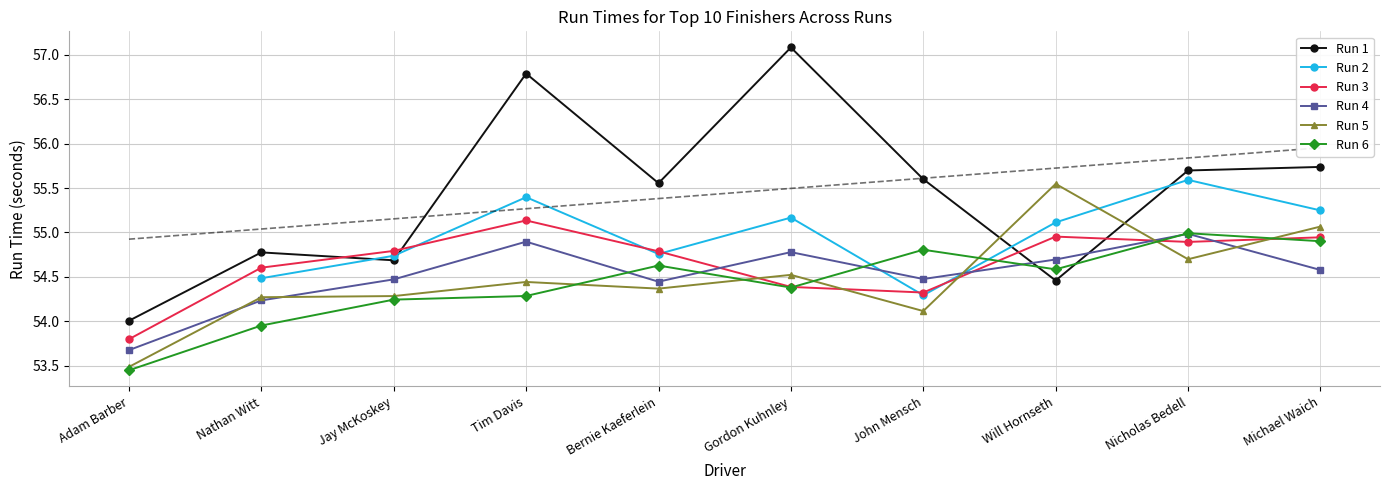

What is the value of the Run 2 point at the 6th from the left?

55.2